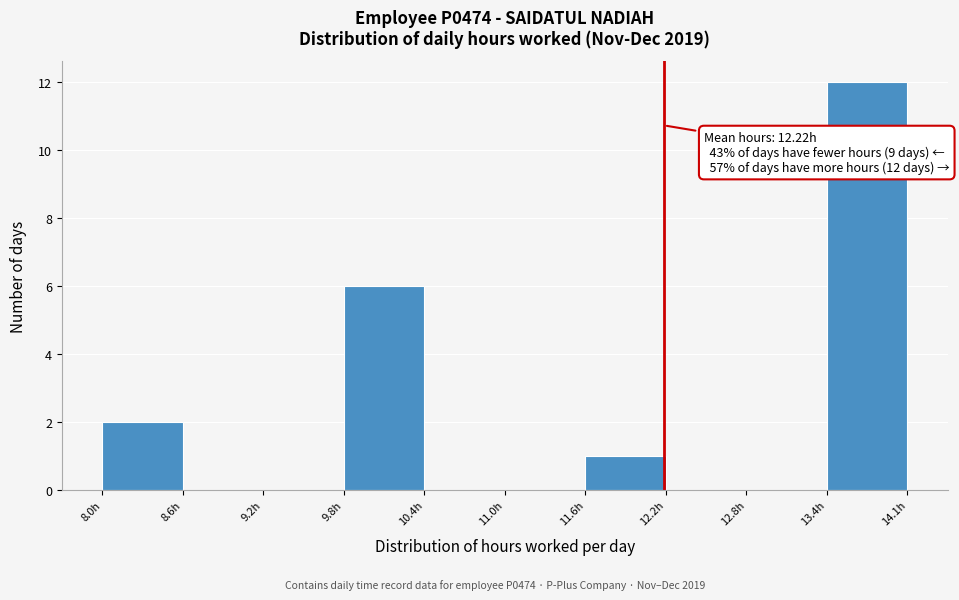

Over which range of the x-axis is the bar tallest?

13.4 to 14.1